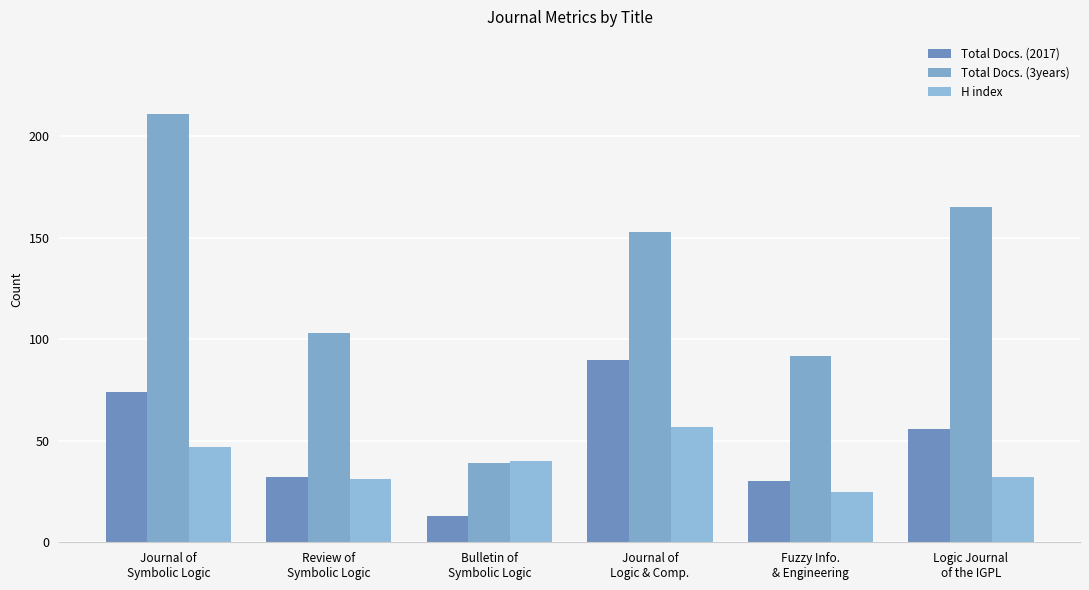

Is the value of H index at Journal of
Logic & Comp. greater than the value of Total Docs. (2017) at Fuzzy Info.
& Engineering?

Yes